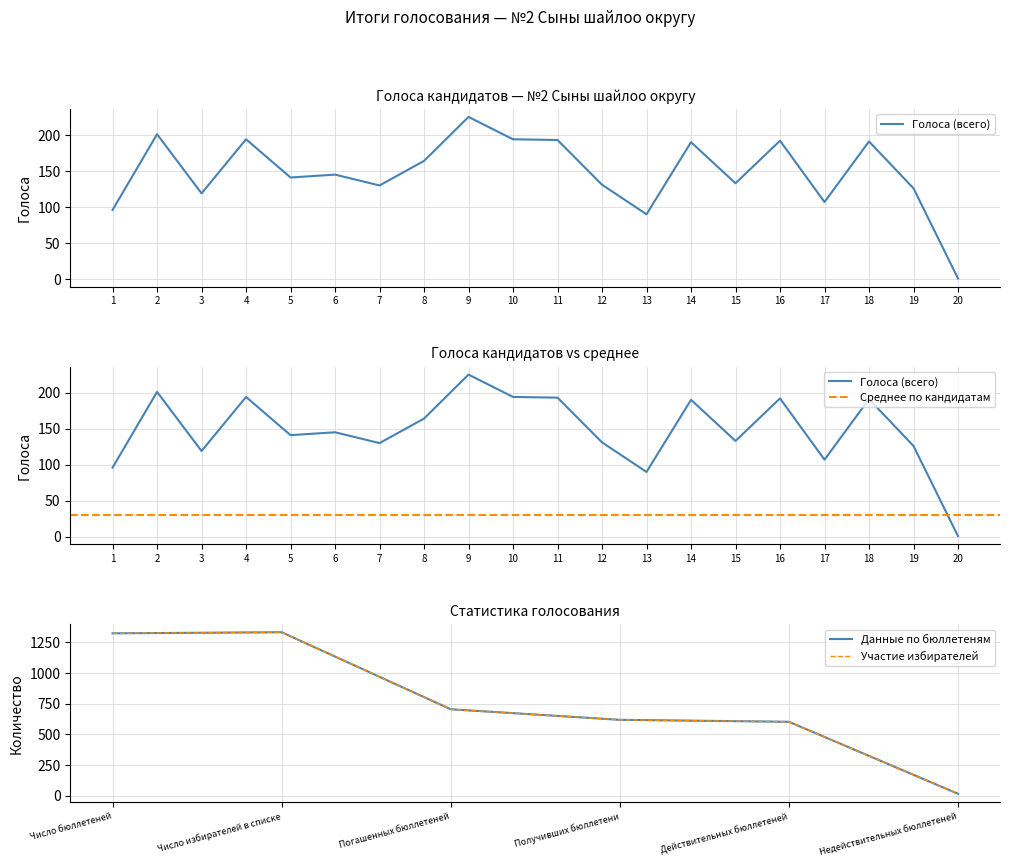

Count the number of categories in the chart.

20